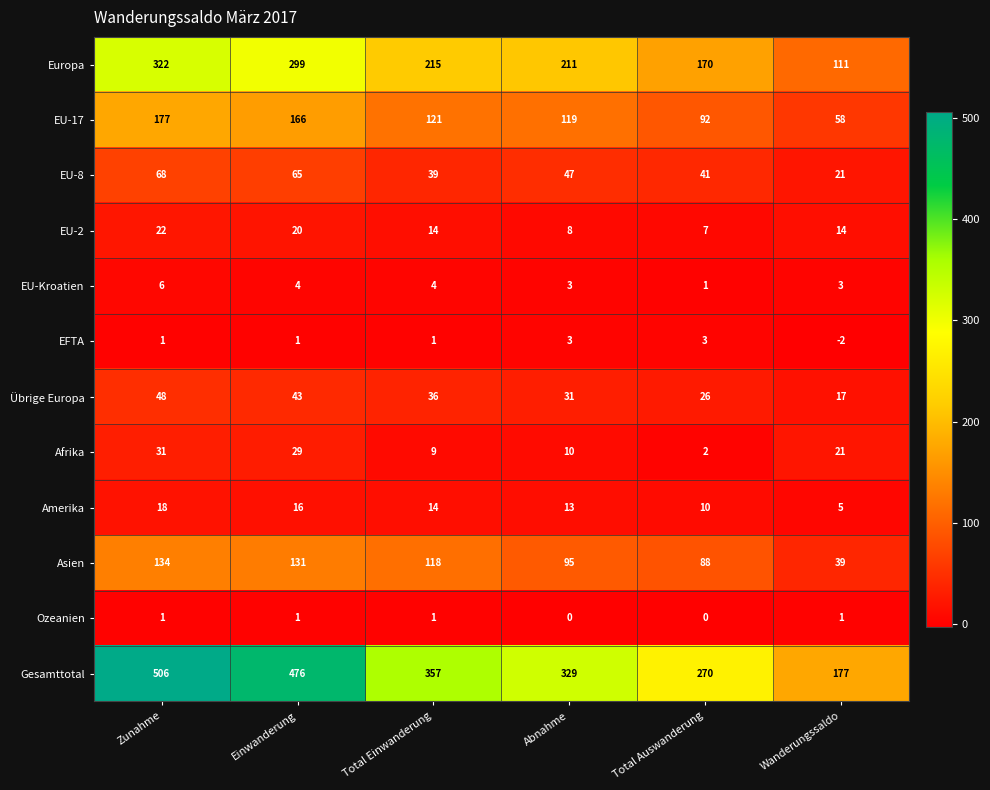

What is the total value across all series at Total Einwanderung?

929